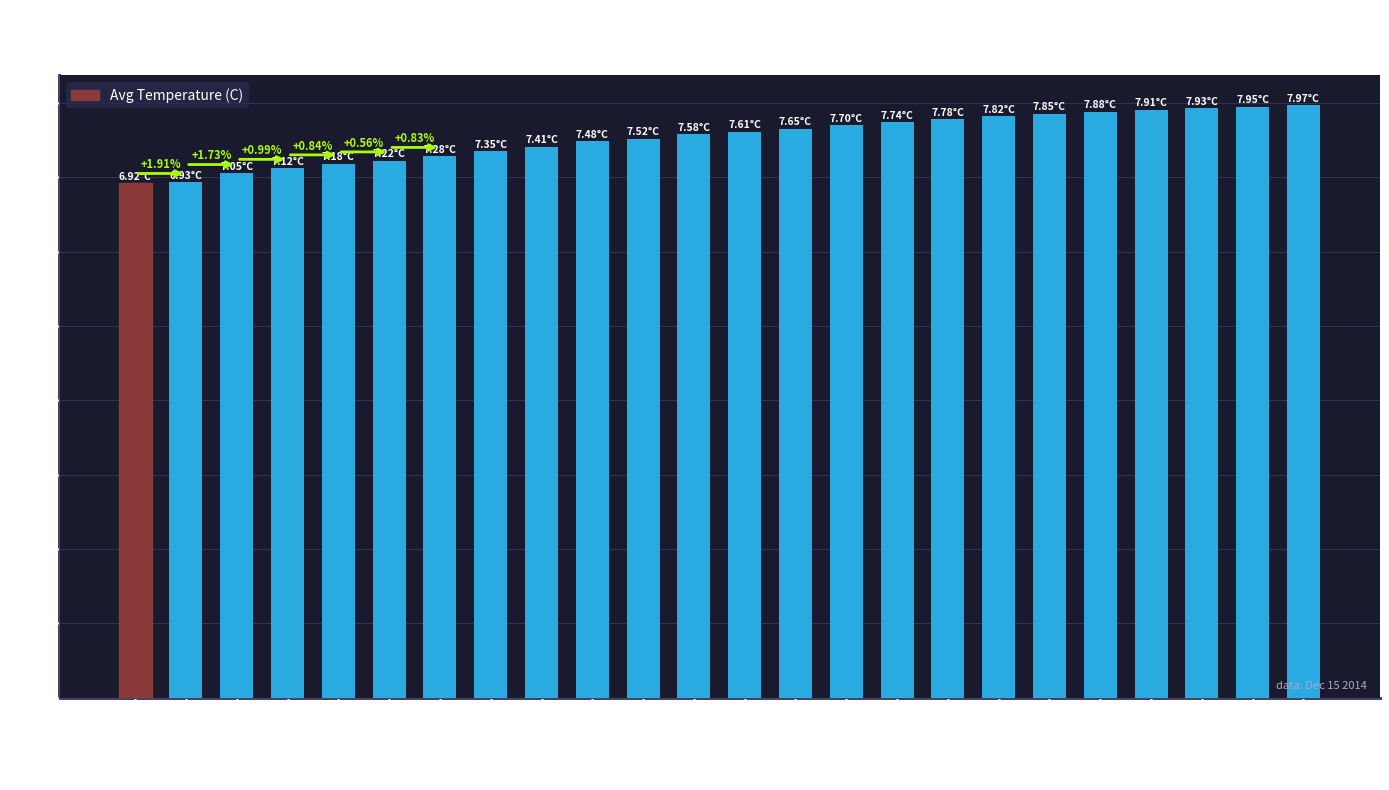

What is the sum of the values at Hour 4 and Hour 12?

14.8